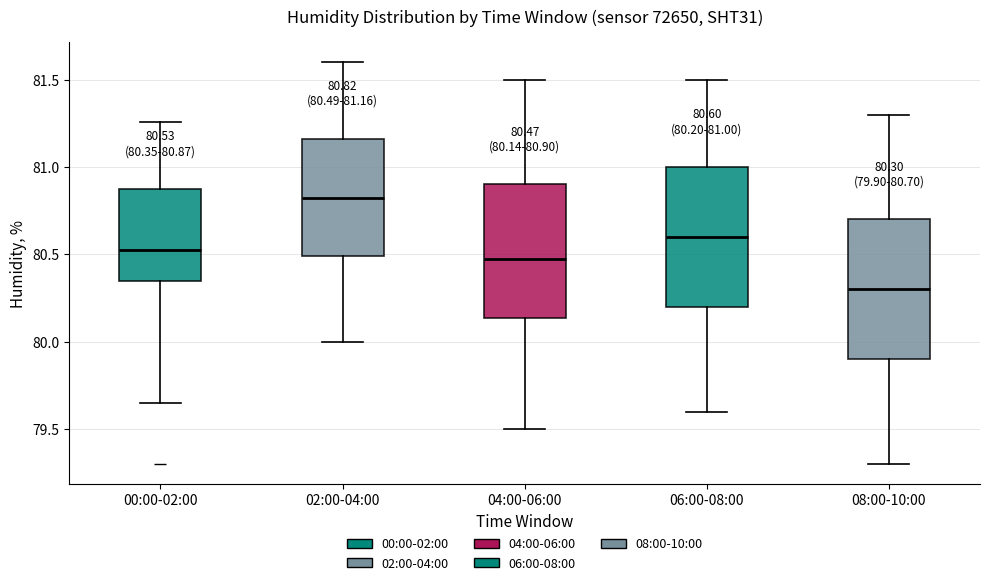

Which box has the lowest median line?

08:00-10:00